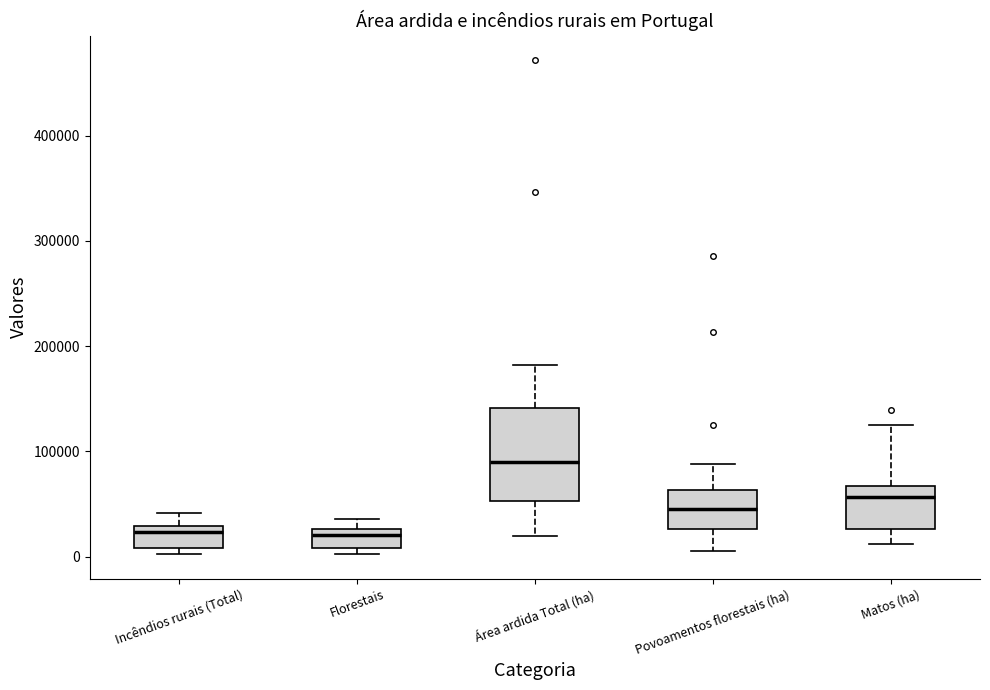

Reading left to right, read every box against the y-axis: the position of its median line, the range the box covers, and the ends of its whiskers. The values are not printed on the chart, so give them approximately, as read against the axis.

Incêndios rurais (Total): median 20000, box 10000 to 30000, whiskers 0 to 40000
Florestais: median 20000, box 10000 to 30000, whiskers 0 to 40000
Área ardida Total (ha): median 90000, box 50000 to 140000, whiskers 20000 to 180000
Povoamentos florestais (ha): median 50000, box 30000 to 60000, whiskers 10000 to 90000
Matos (ha): median 60000, box 30000 to 70000, whiskers 10000 to 130000